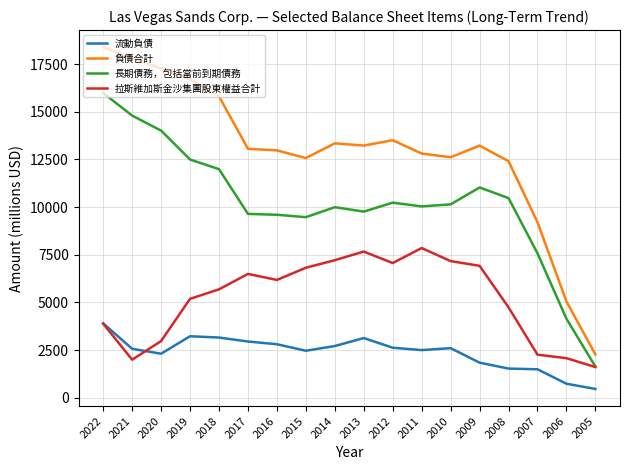

Where does the 拉斯維加斯金沙集團股東權益合計 series first go above 6177?

2017